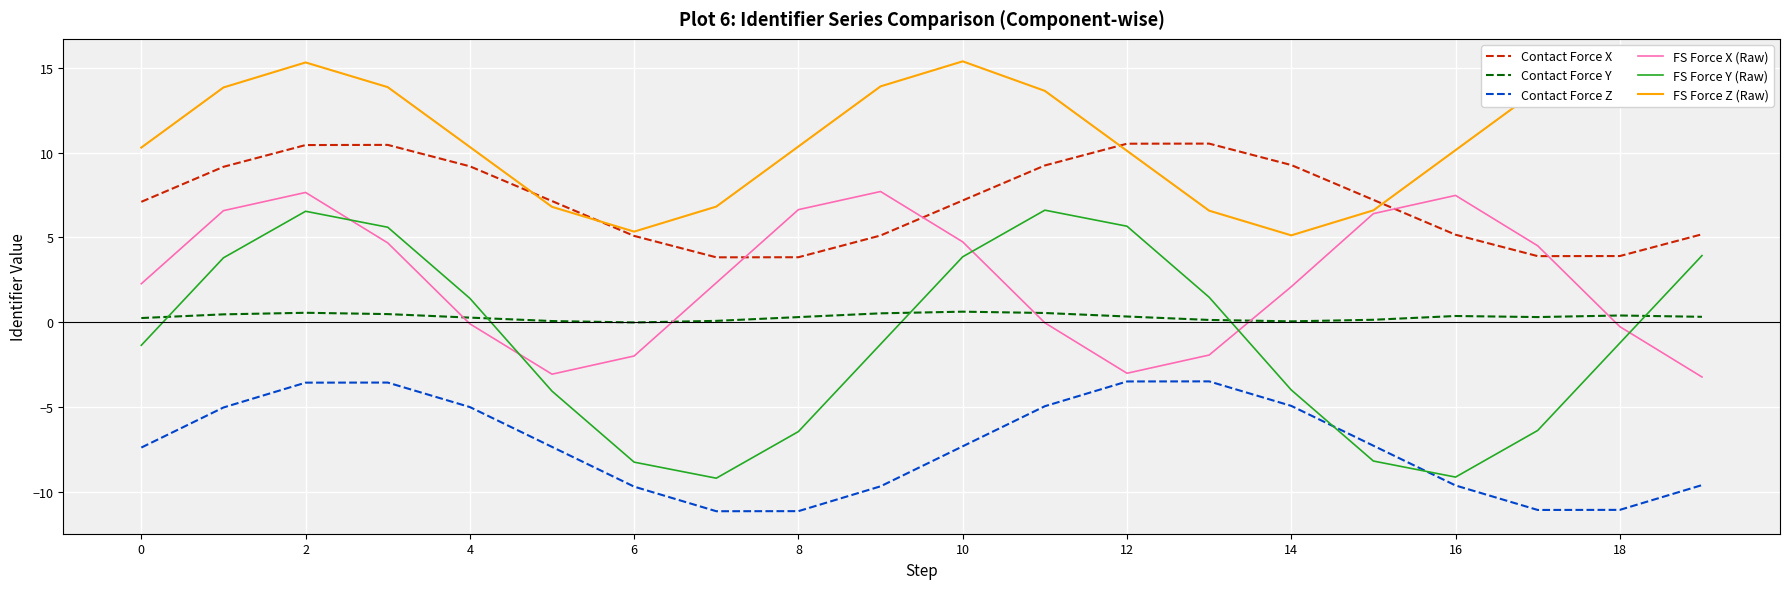

Which series has the largest range (max minus min)?

FS Force Y (Raw)